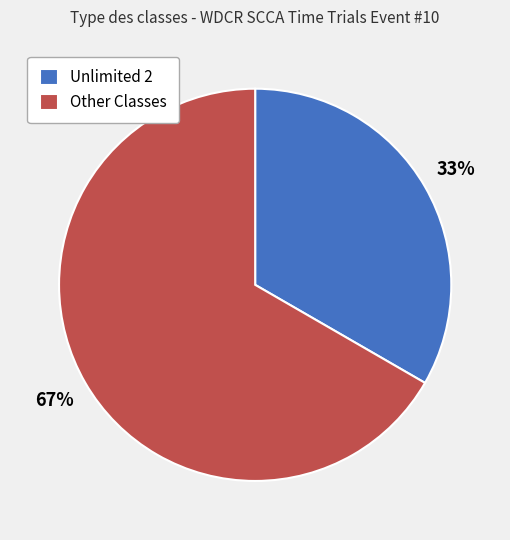

Which slice represents more than half of the pie?

Other Classes